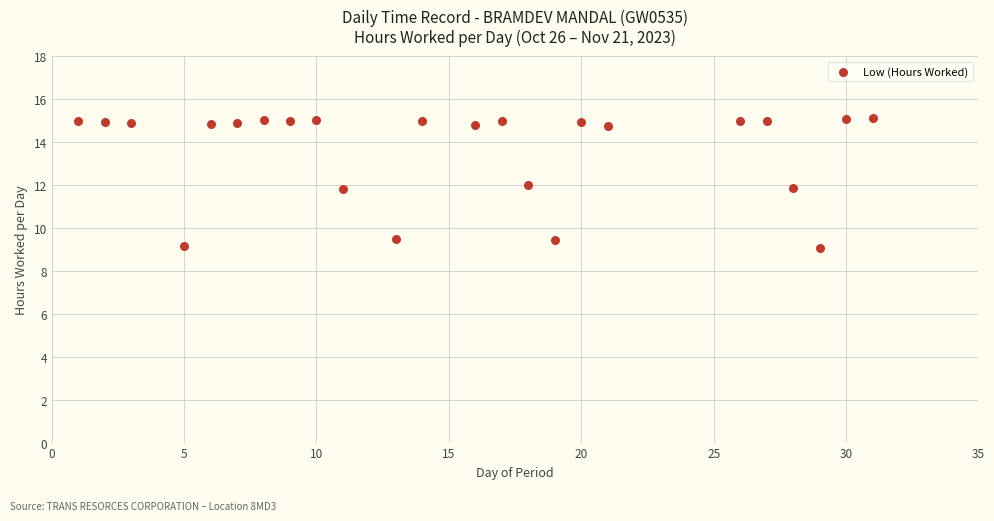

What is the range of Y values (max minus min)?

6.0